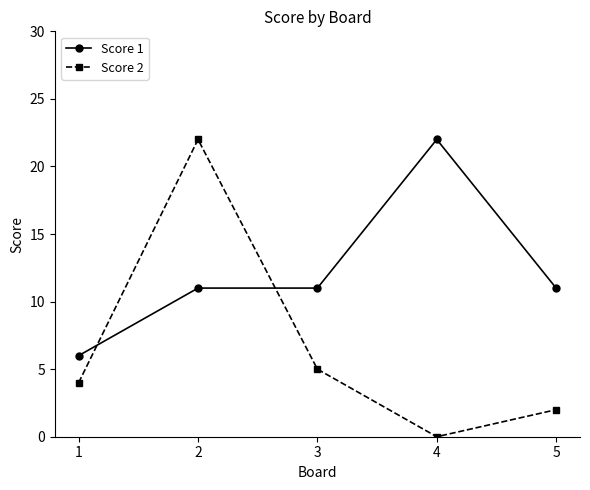

How many categories are shown in the chart?

5